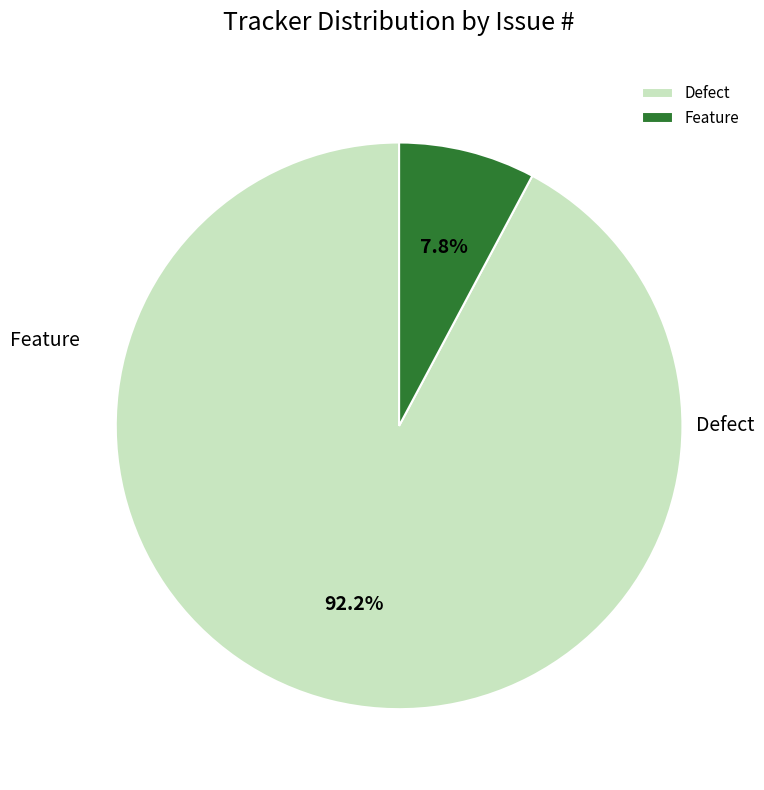

The Defect slice represents 26% of the pie. True or false?

False